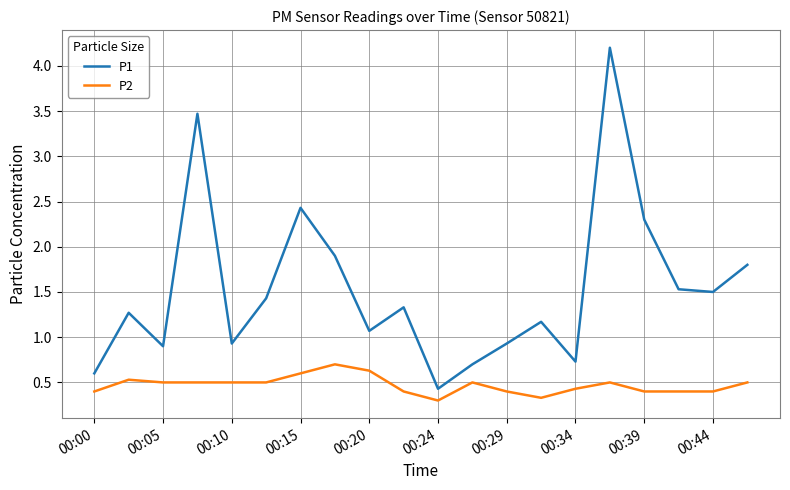

Which series has the largest range (max minus min)?

P1